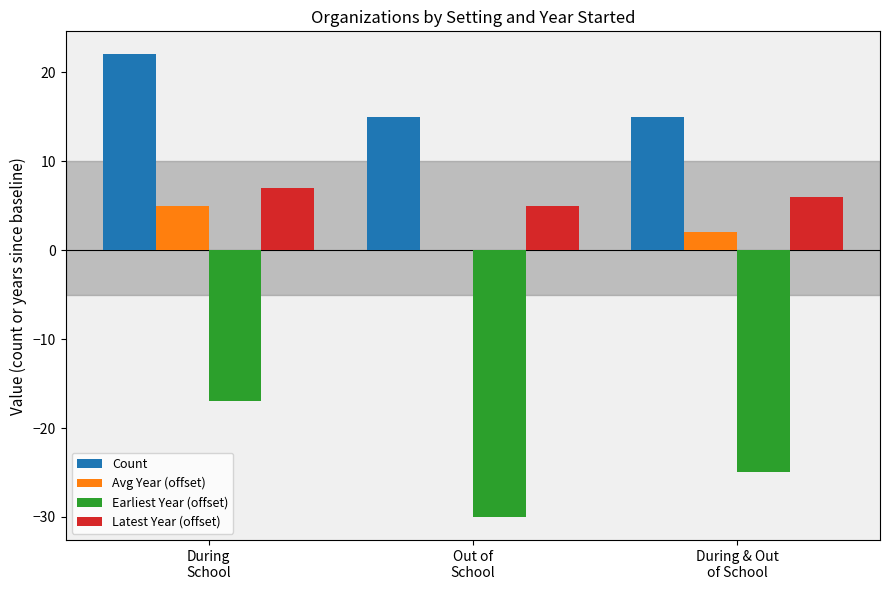

Which series has the largest total across all categories?

Count